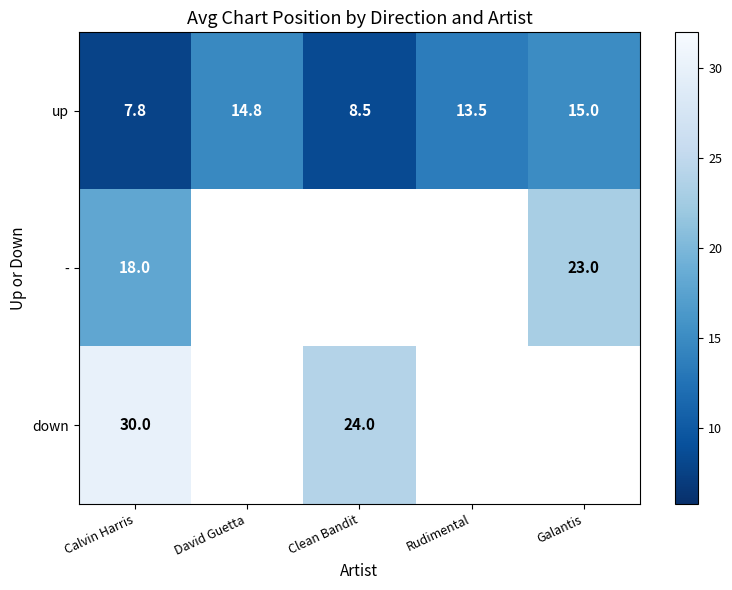

Is the value of down at Clean Bandit greater than the value of up at Calvin Harris?

Yes